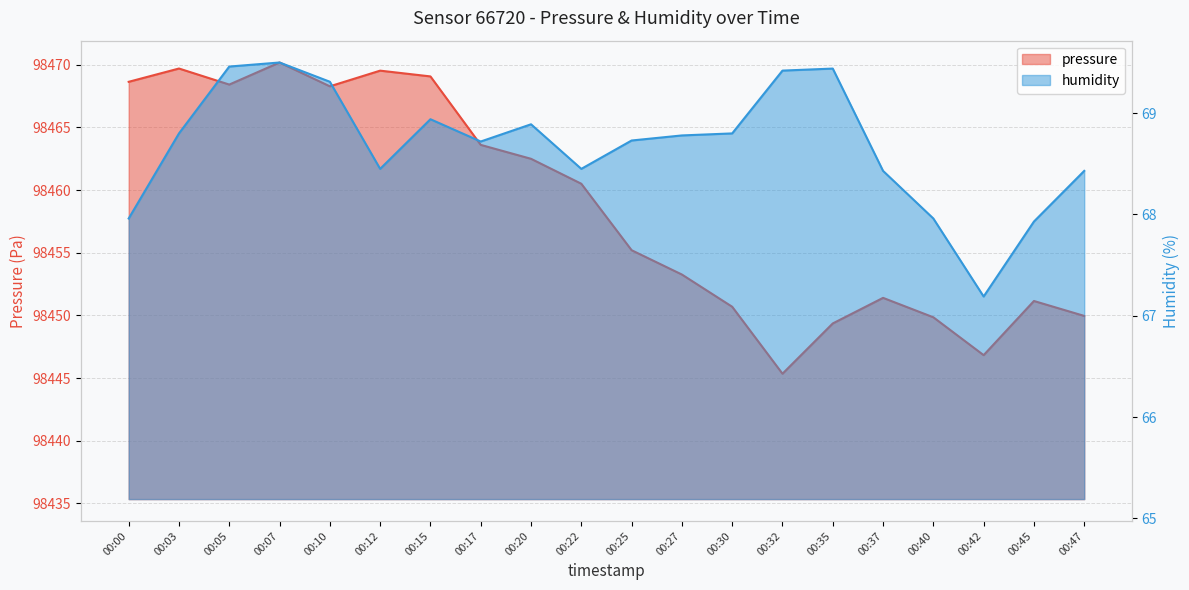

Does the chart display data point markers on the line(s)?

No